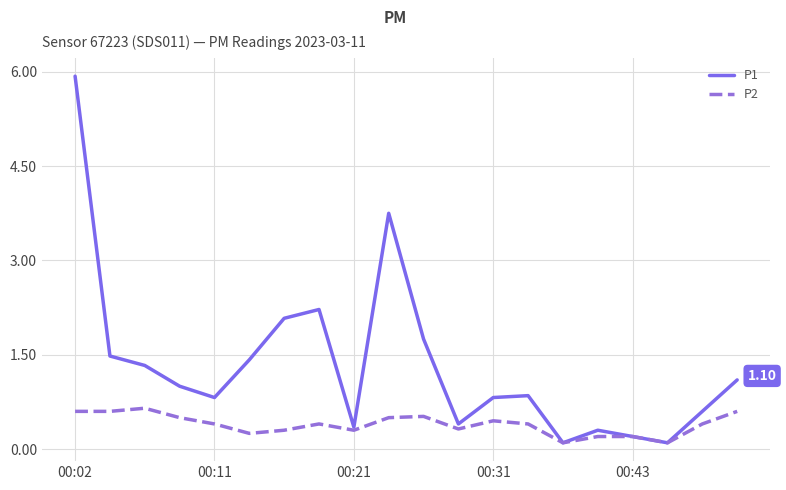

Rank the series by their maximum value, from lowest to highest.

P2, P1